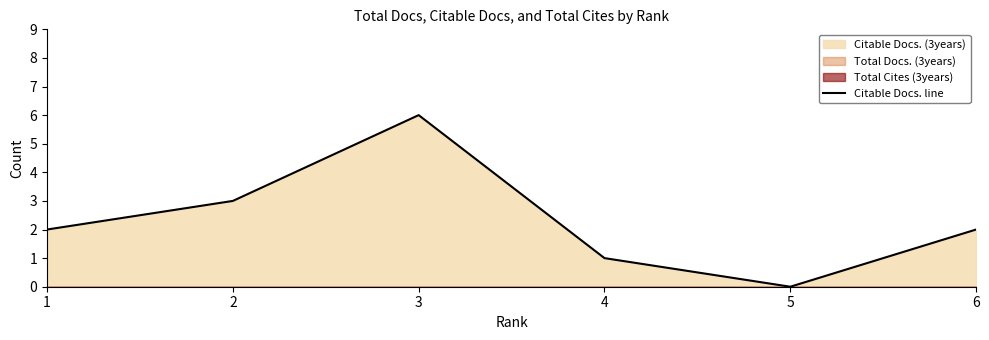

How many lines are shown in the chart?

1